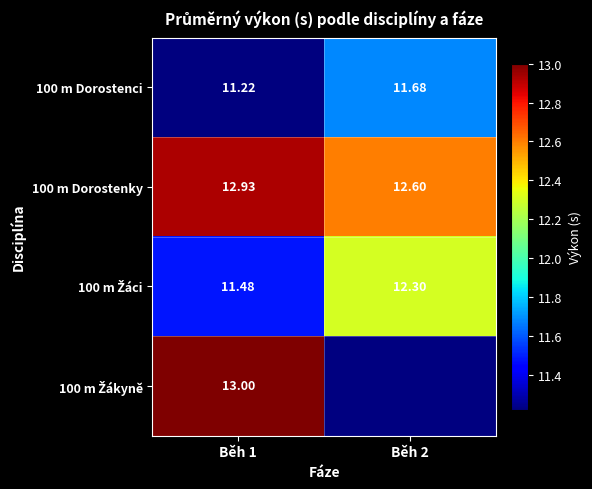

Which series has the largest total across all categories?

100 m Dorostenky